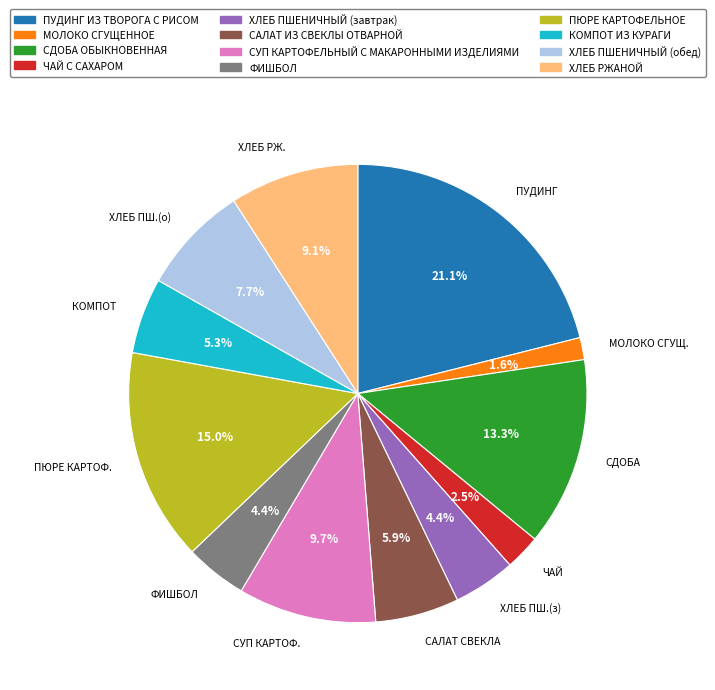

To the nearest percent, what is the combined percentage of ФИШБОЛ and ЧАЙ С САХАРОМ?

7%